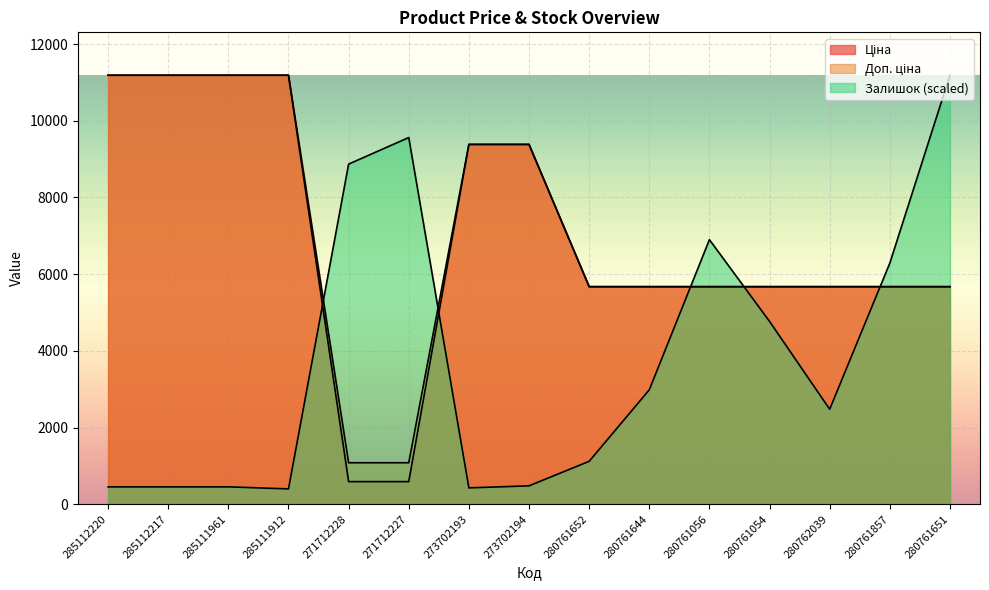

At 273702194, list the series in order from largest to smallest.

Ціна, Доп. ціна, Залишок